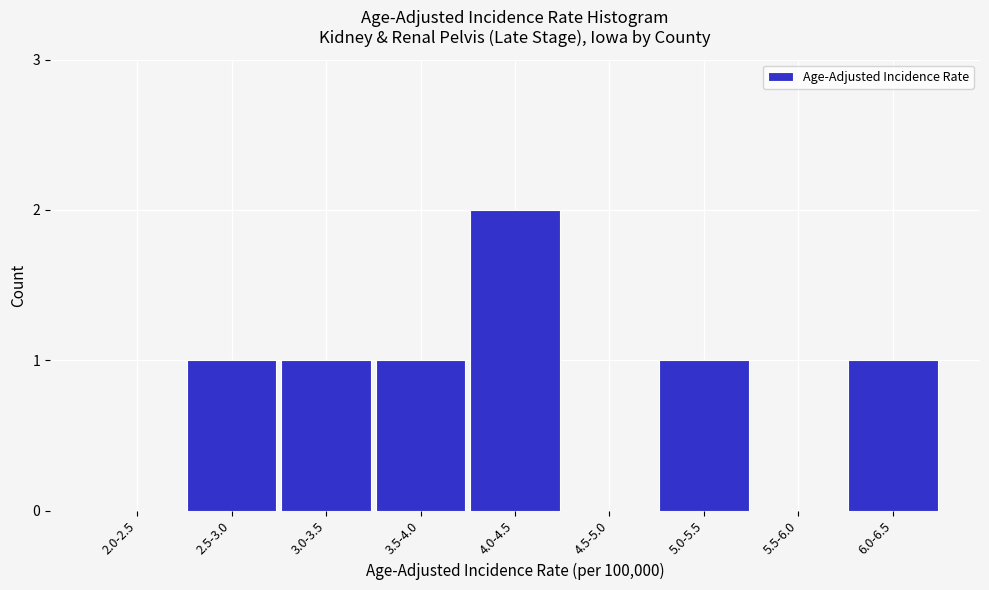

Reading right to left, extract all data points from this chart.

6.0-6.5=1	5.5-6.0=0	5.0-5.5=1	4.5-5.0=0	4.0-4.5=2	3.5-4.0=1	3.0-3.5=1	2.5-3.0=1	2.0-2.5=0